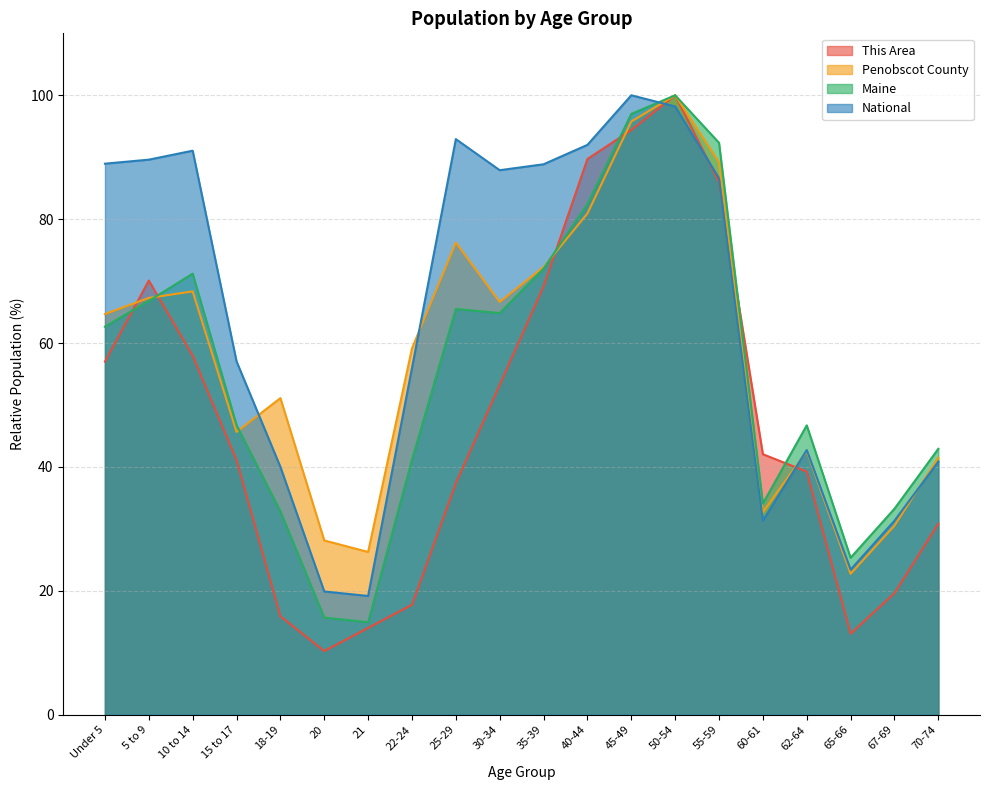

True or false: National has more than 0 interior local peaks.

True